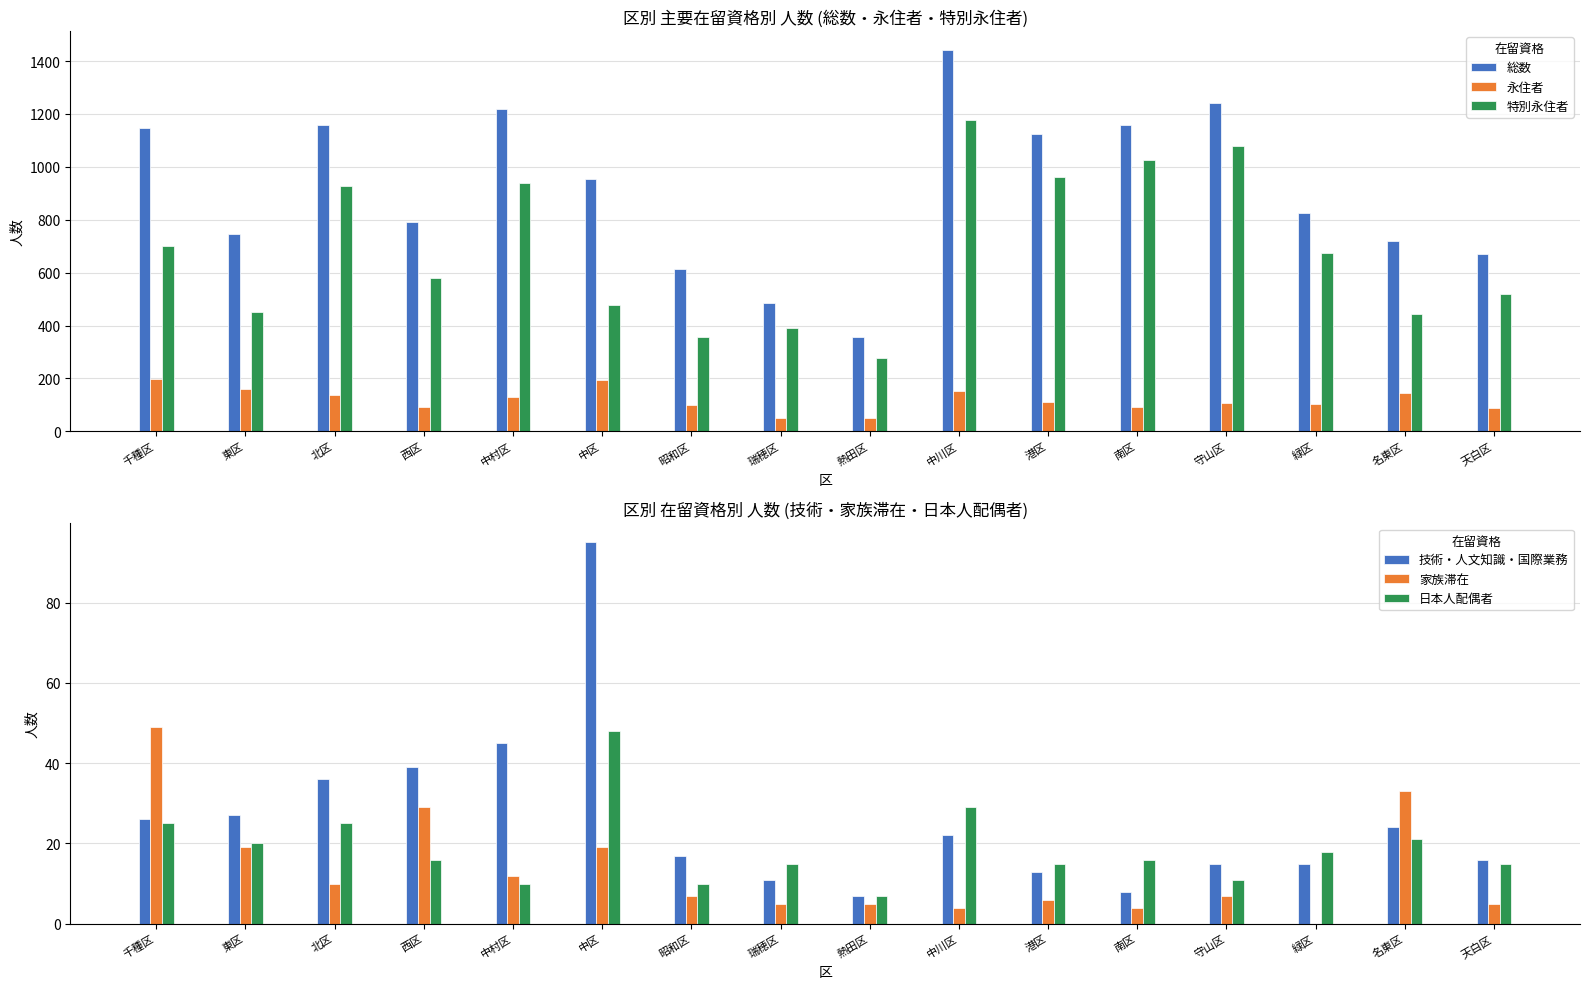

True or false: 技術・人文知識・国際業務 has a value of 15 at 守山区.

True